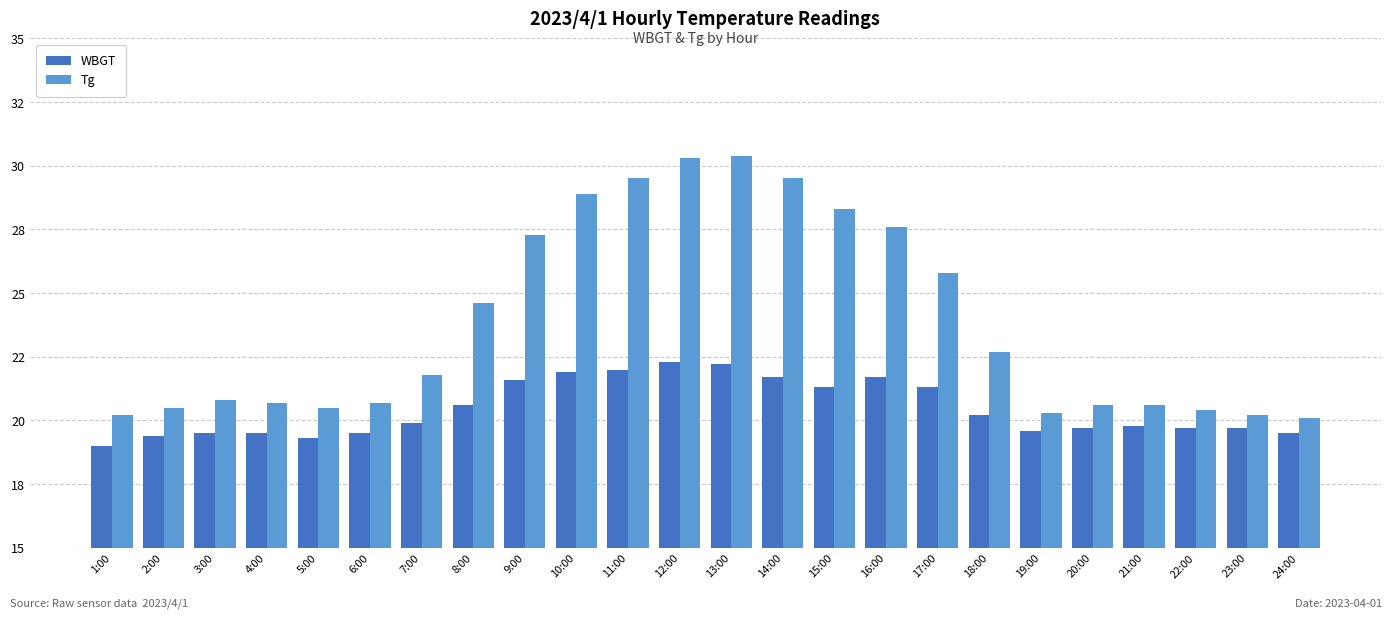

What is the average value of the WBGT series?

20.5